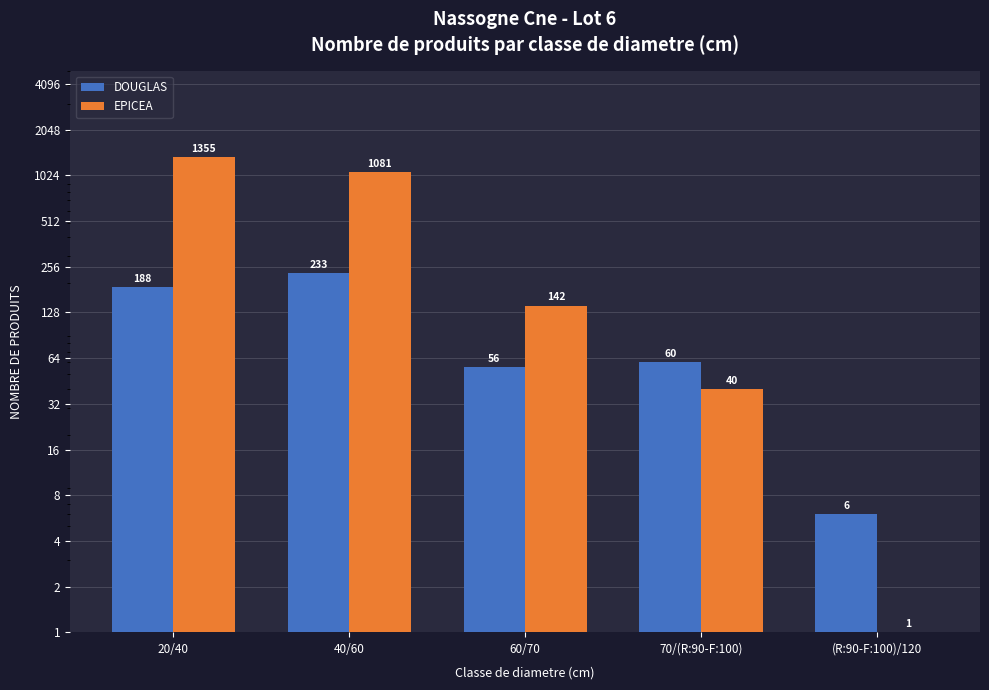

What is the sum of the EPICEA values at 70/(R:90-F:100) and 60/70?

182